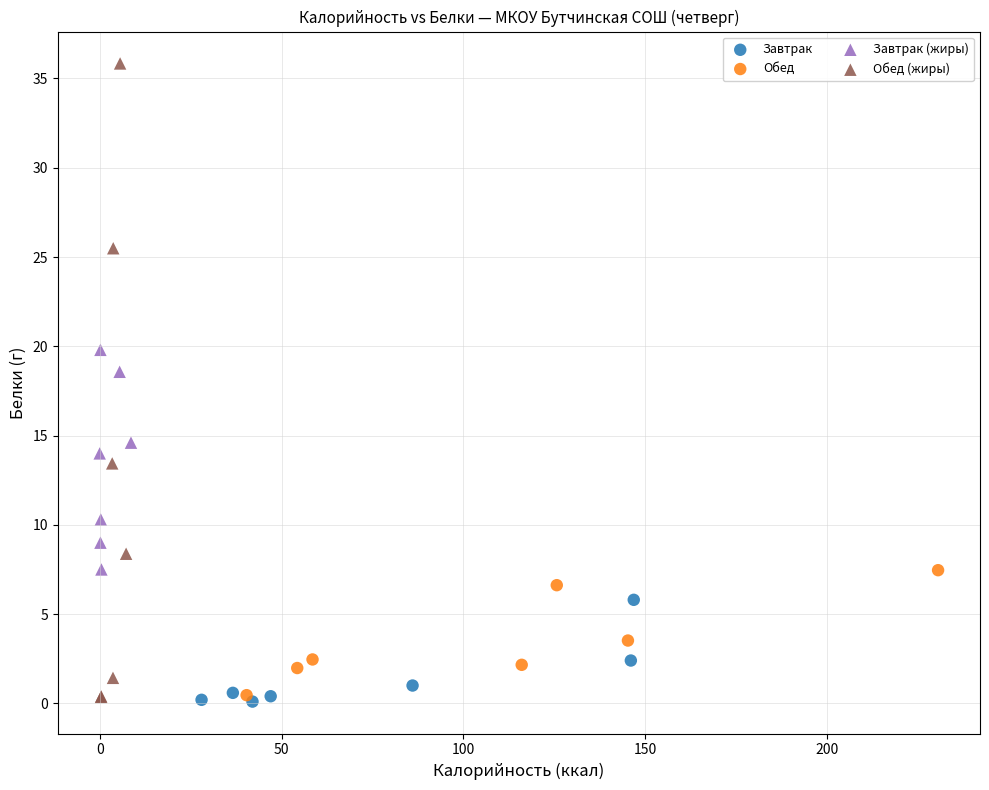

Which series has the widest spread of Y values?

Обед (жиры)